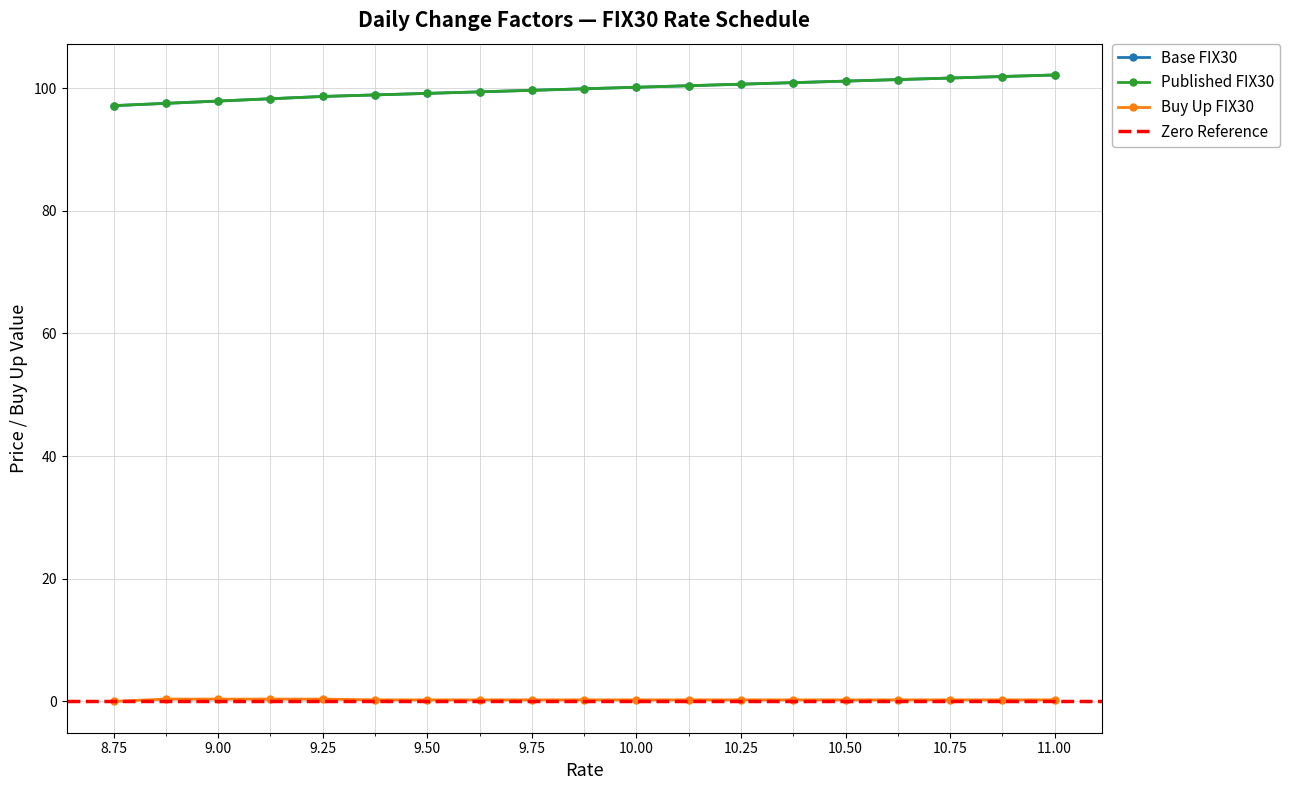

What is the label of the 7th point from the right?

10.25